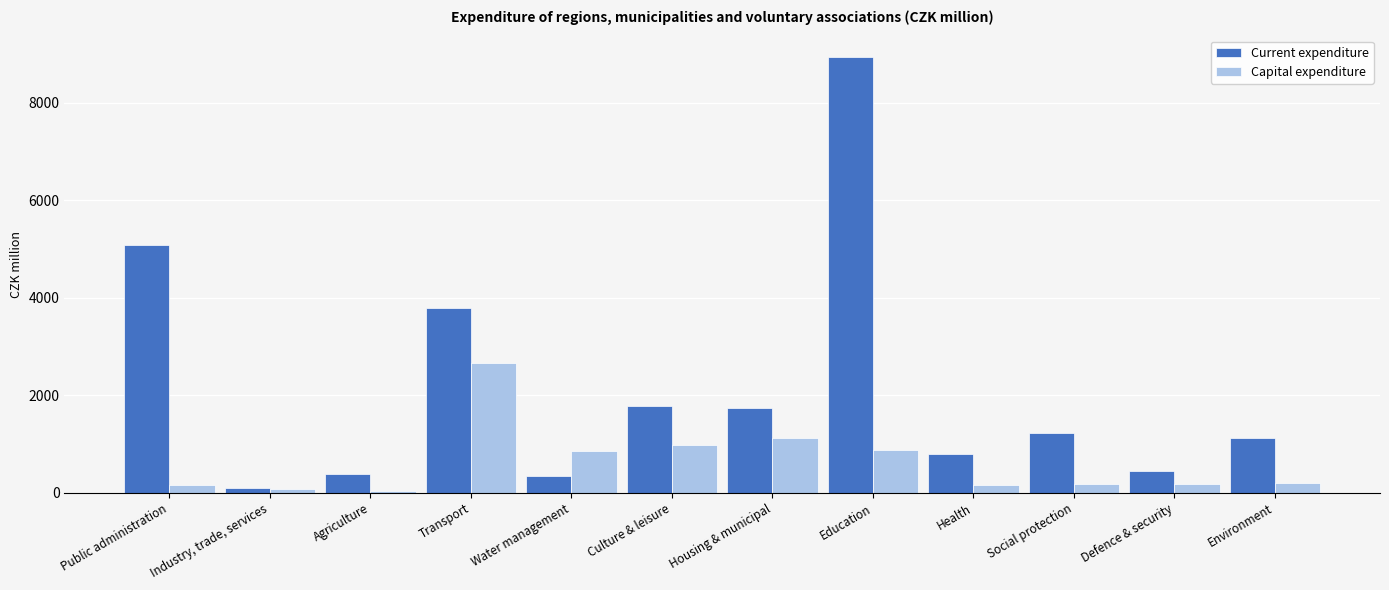

At how many categories does at least one series exceed 5381?

1